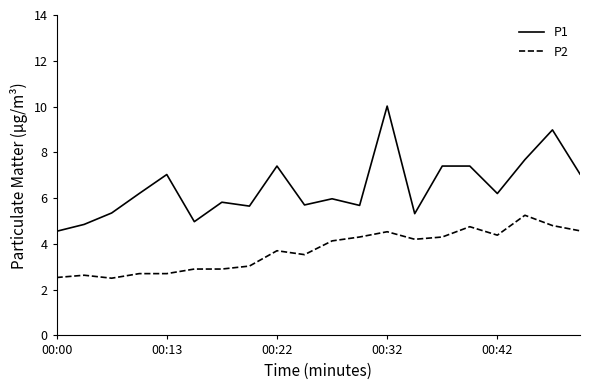

True or false: P2 and P1 intersect in this chart.

False